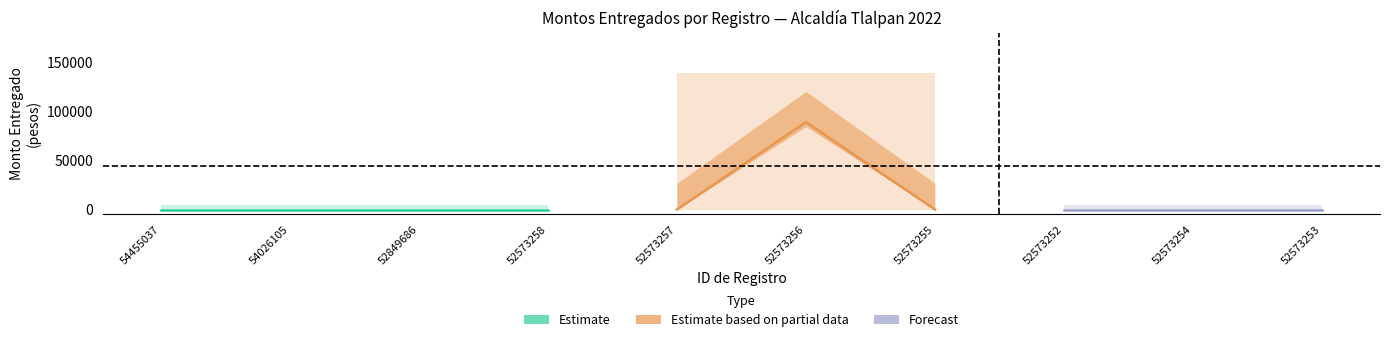

At which category is the sum across all series the highest?

52573256